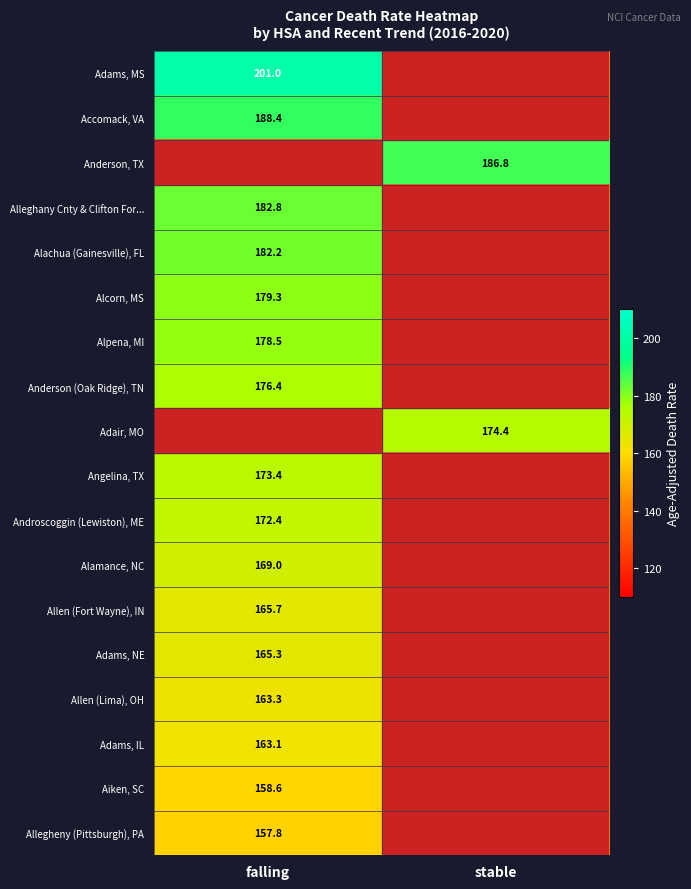

The value of Allegheny (Pittsburgh), PA at falling is 264.4. True or false?

False